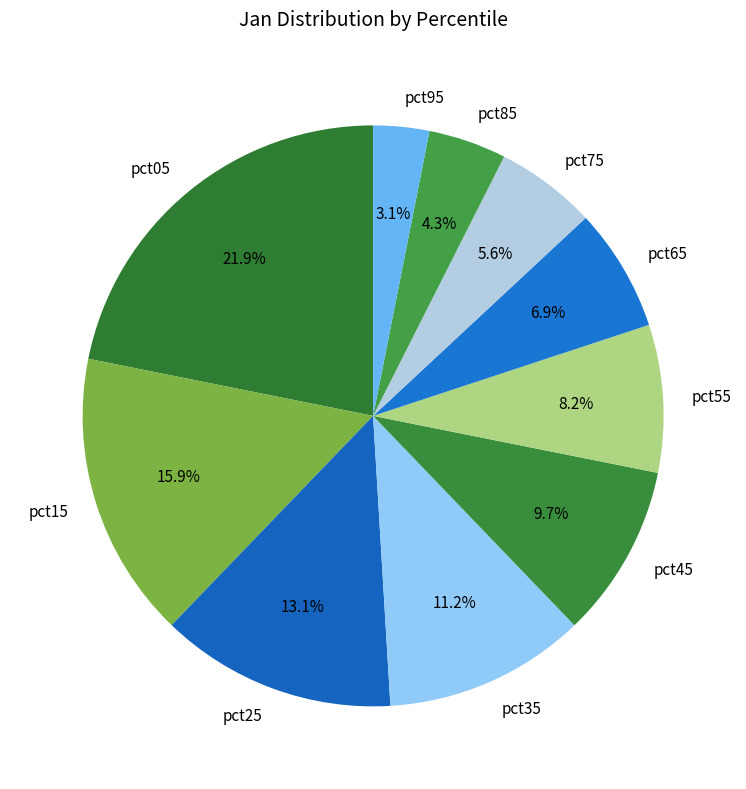

Does pct95 account for over 50% of the chart?

No